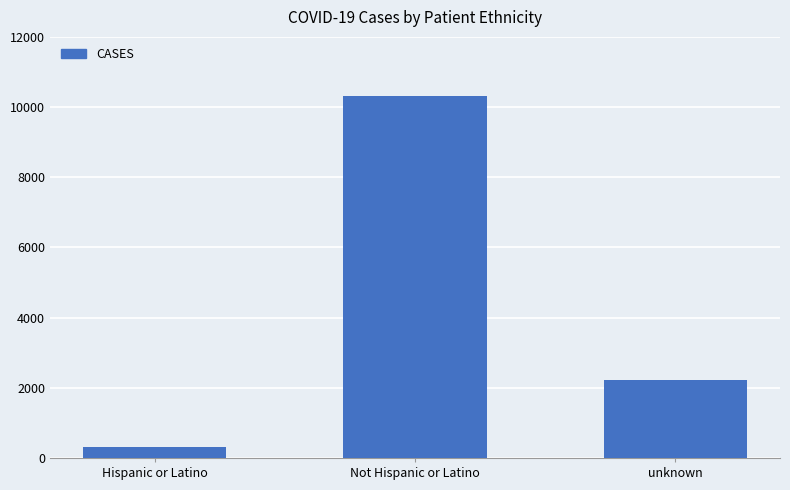

What is the value of the 3rd bar from the left?

2221